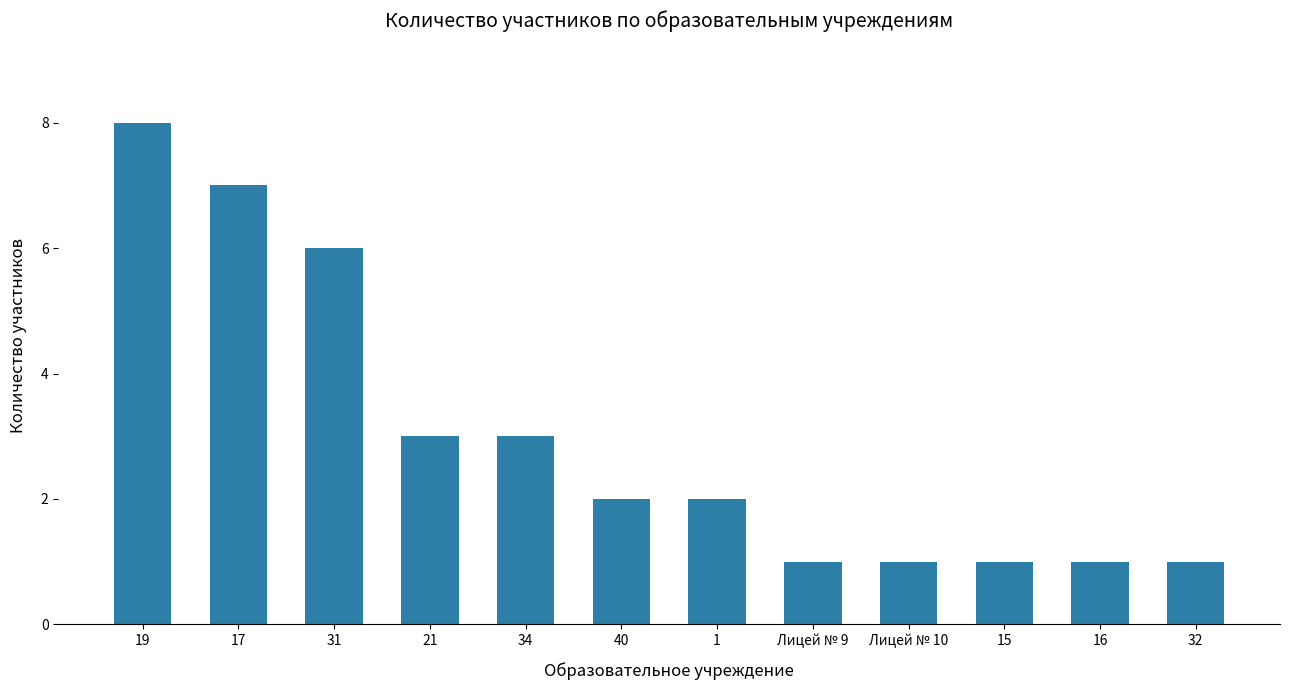

Reading left to right, transcribe all the data shown in this chart.

19=8	17=7	31=6	21=3	34=3	40=2	1=2	Лицей № 9=1	Лицей № 10=1	15=1	16=1	32=1